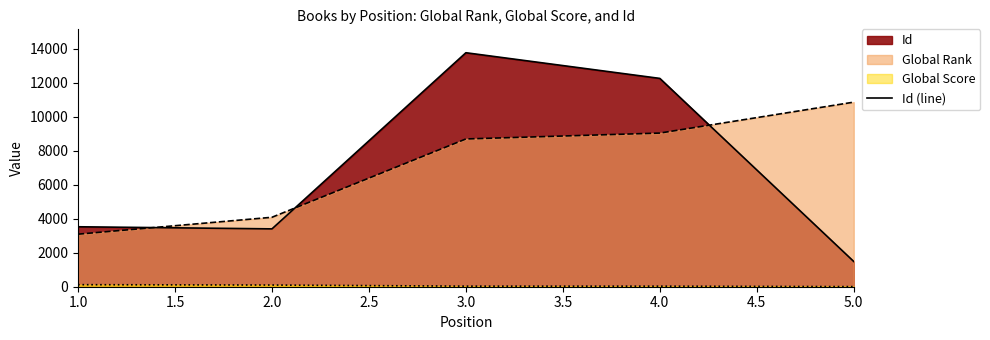

Which series has the largest range (max minus min)?

Id (line)